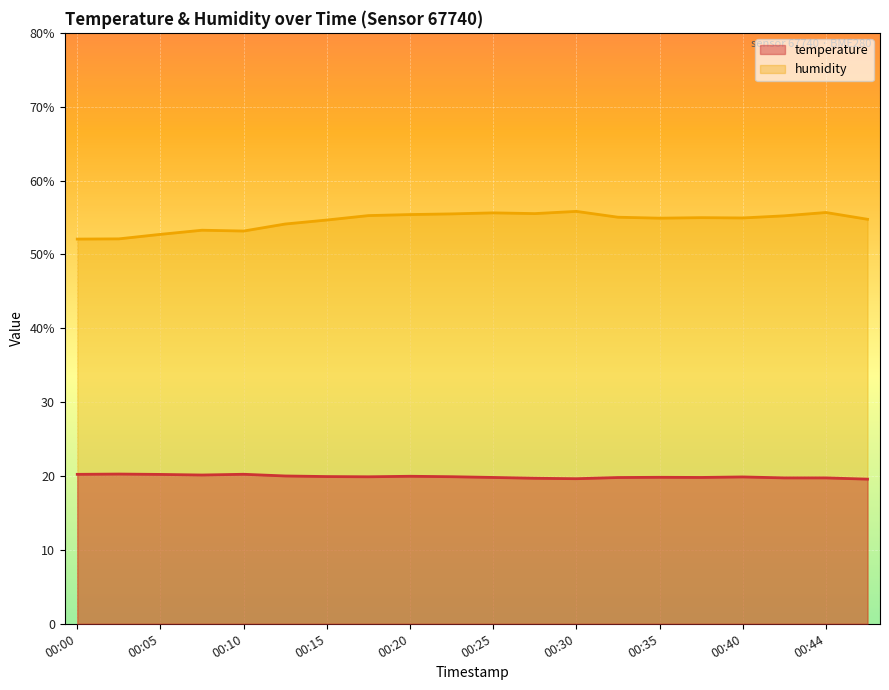

List the series in order of their peak value, highest first.

humidity, temperature